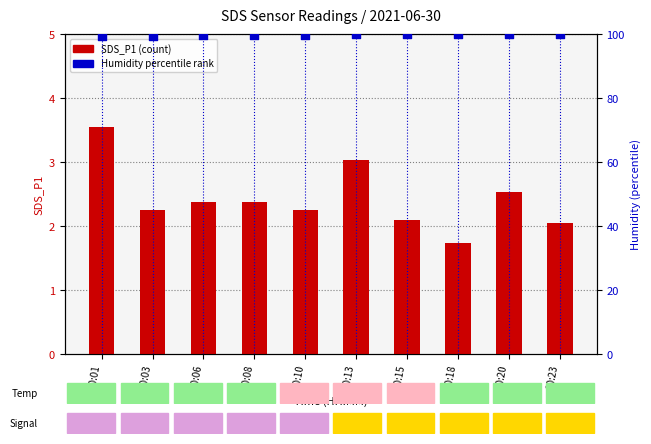

Which series has the largest total across all categories?

Humidity % rank